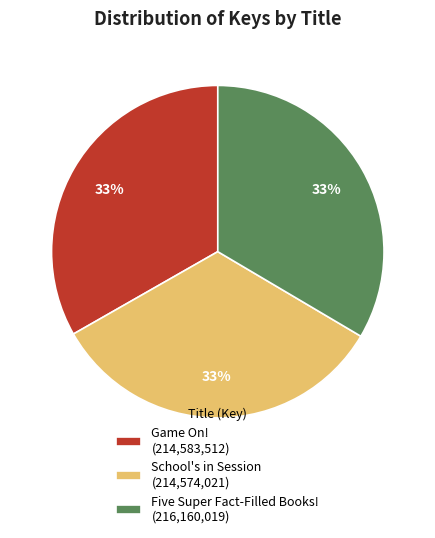

Is it true that Game On! (214,583,512) is 33% of the pie?

True